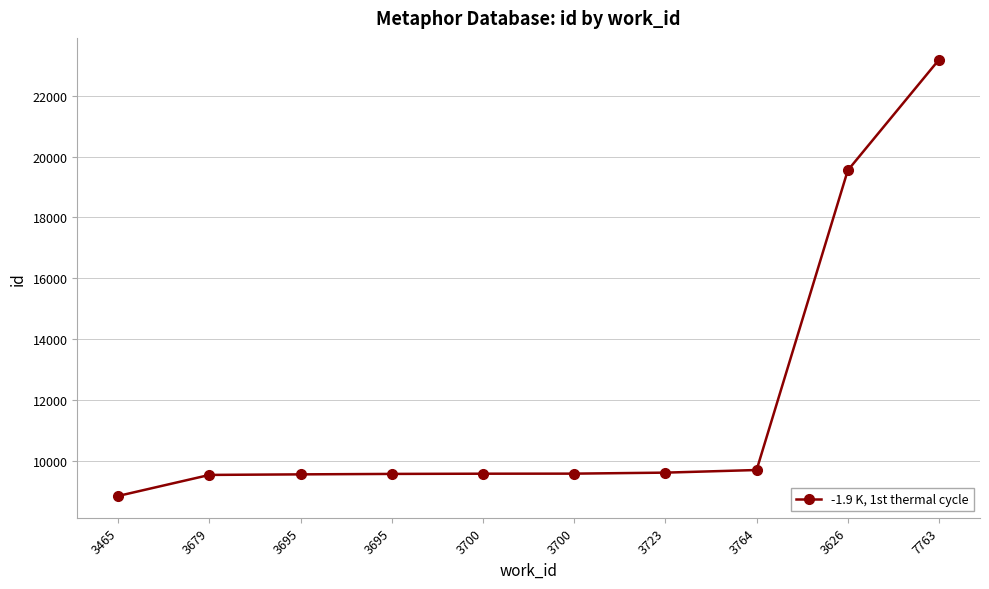

True or false: the data has more than 2 interior local peaks.

False